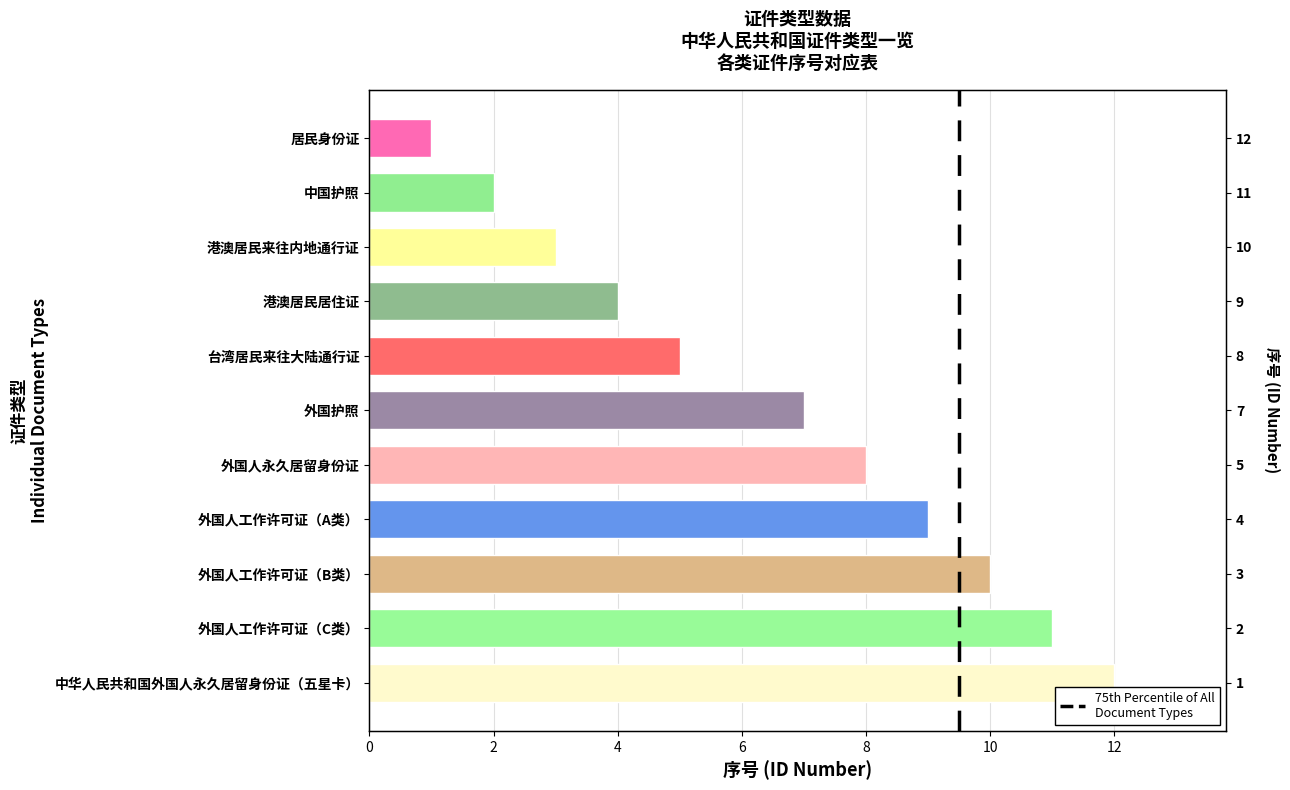

Is it true that the value at 港澳居民来往内地通行证 is 3?

True